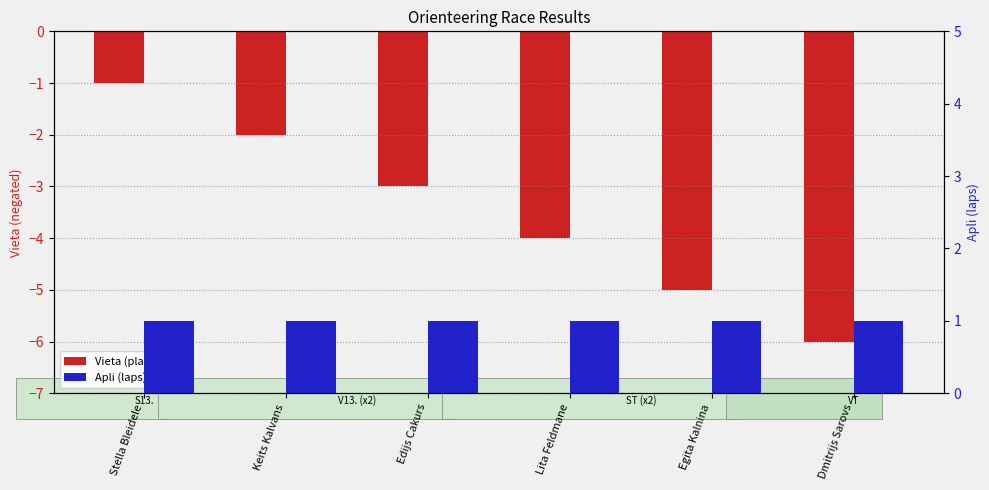

Which series has the widest spread of values?

Vieta (place)